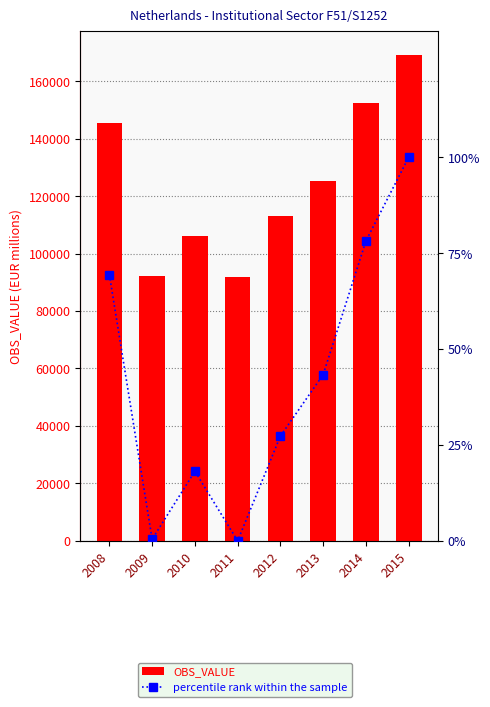

Does the chart contain any negative values?

No